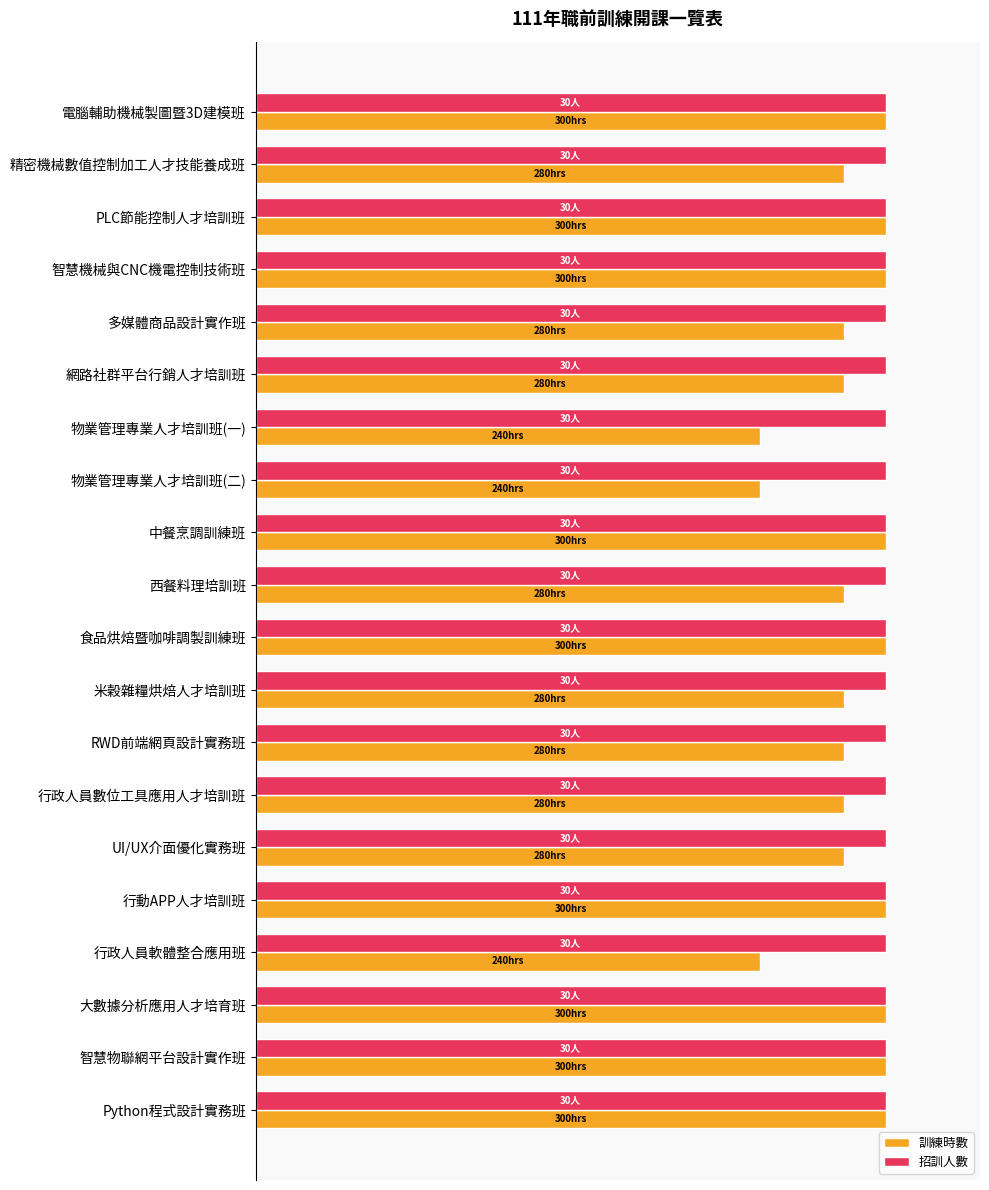

What are all the series names shown in the legend?

訓練時數, 招訓人數